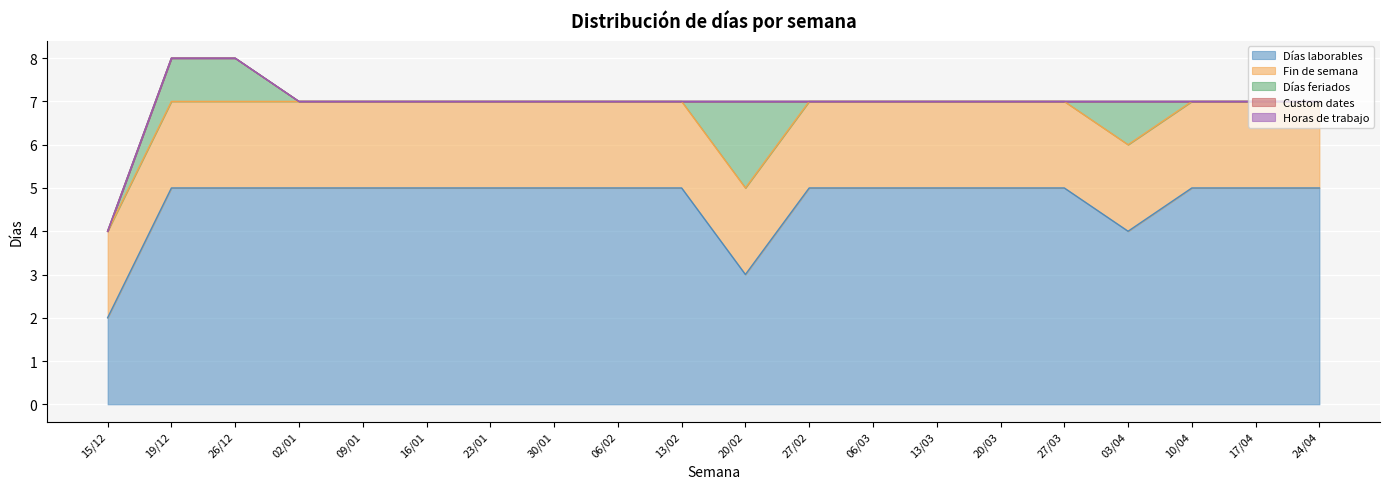

Reading left to right, what are all the values shown in this chart?

Días laborables: 15/12=2	19/12=5	26/12=5	02/01=5	09/01=5	16/01=5	23/01=5	30/01=5	06/02=5	13/02=5	20/02=3	27/02=5	06/03=5	13/03=5	20/03=5	27/03=5	03/04=4	10/04=5	17/04=5	24/04=5
Fin de semana: 15/12=2	19/12=2	26/12=2	02/01=2	09/01=2	16/01=2	23/01=2	30/01=2	06/02=2	13/02=2	20/02=2	27/02=2	06/03=2	13/03=2	20/03=2	27/03=2	03/04=2	10/04=2	17/04=2	24/04=2
Días feriados: 15/12=0	19/12=1	26/12=1	02/01=0	09/01=0	16/01=0	23/01=0	30/01=0	06/02=0	13/02=0	20/02=2	27/02=0	06/03=0	13/03=0	20/03=0	27/03=0	03/04=1	10/04=0	17/04=0	24/04=0
Custom dates: 15/12=0	19/12=0	26/12=0	02/01=0	09/01=0	16/01=0	23/01=0	30/01=0	06/02=0	13/02=0	20/02=0	27/02=0	06/03=0	13/03=0	20/03=0	27/03=0	03/04=0	10/04=0	17/04=0	24/04=0
Horas de trabajo: 15/12=0	19/12=0	26/12=0	02/01=0	09/01=0	16/01=0	23/01=0	30/01=0	06/02=0	13/02=0	20/02=0	27/02=0	06/03=0	13/03=0	20/03=0	27/03=0	03/04=0	10/04=0	17/04=0	24/04=0